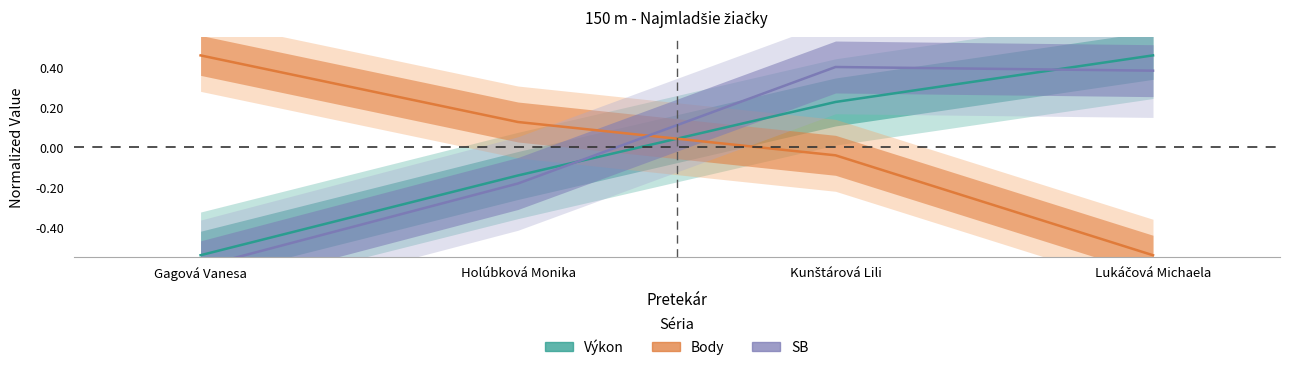

Read the Body value at Lukáčová Michaela.

-0.5